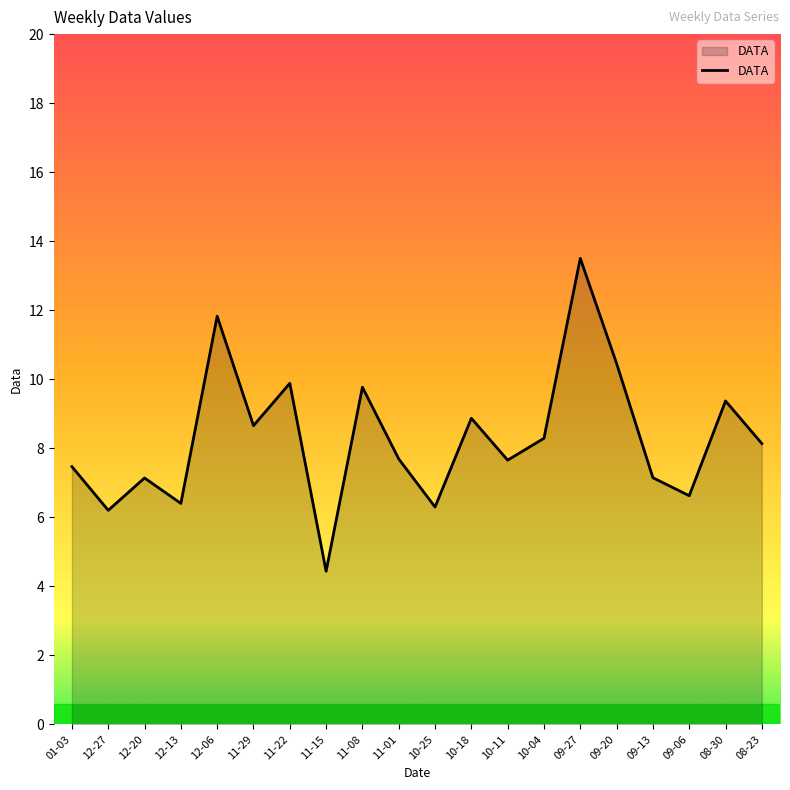

What is the greatest value displayed?

13.5